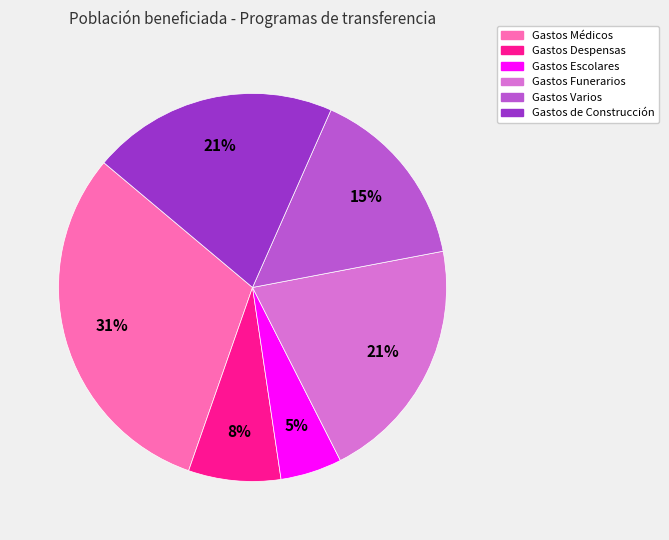

Combined, do Gastos de Construcción and Gastos Médicos account for over 50%?

Yes